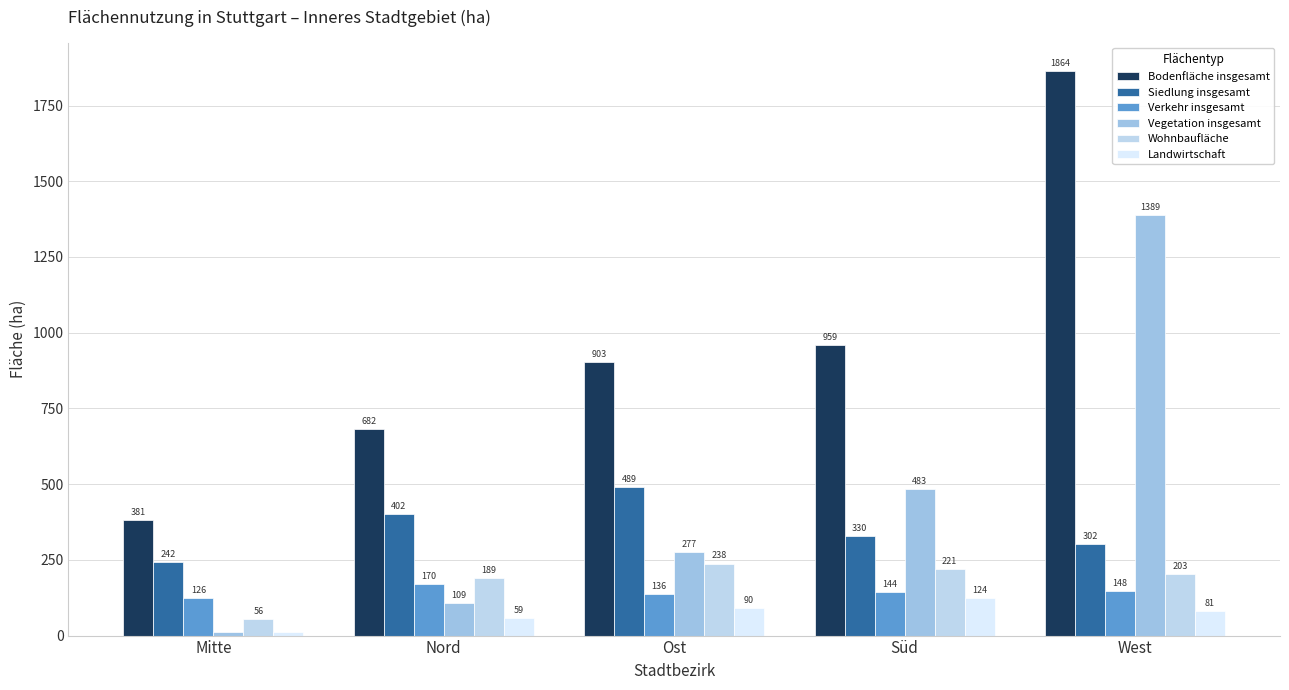

Reading left to right, transcribe all the data shown in this chart.

Bodenfläche insgesamt: 380.8	681.5	903.5	958.6	1864.3
Siedlung insgesamt: 241.9	401.6	489.1	329.8	302.0
Verkehr insgesamt: 125.6	170.4	136.0	144.2	148.3
Vegetation insgesamt: 11.9	109.0	277.2	482.7	1388.8
Wohnbaufläche: 55.7	189.5	238.0	220.7	203.5
Landwirtschaft: 11.6	59.4	89.8	123.7	80.9